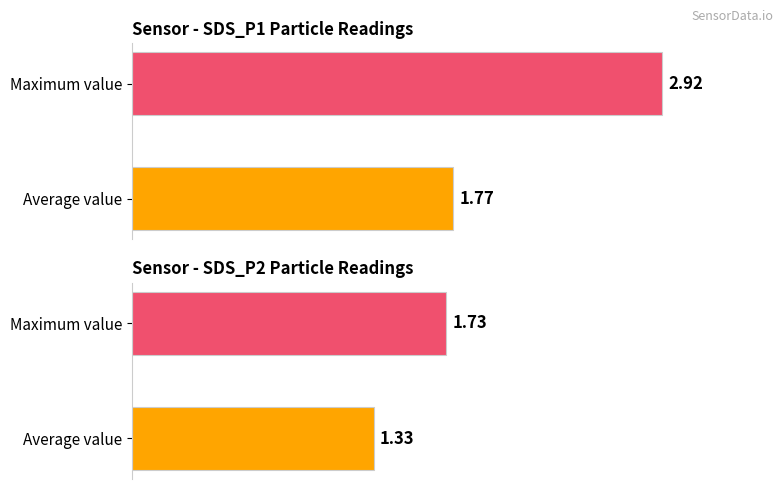

What is the spread (max minus min) of values at Maximum value?

1.2